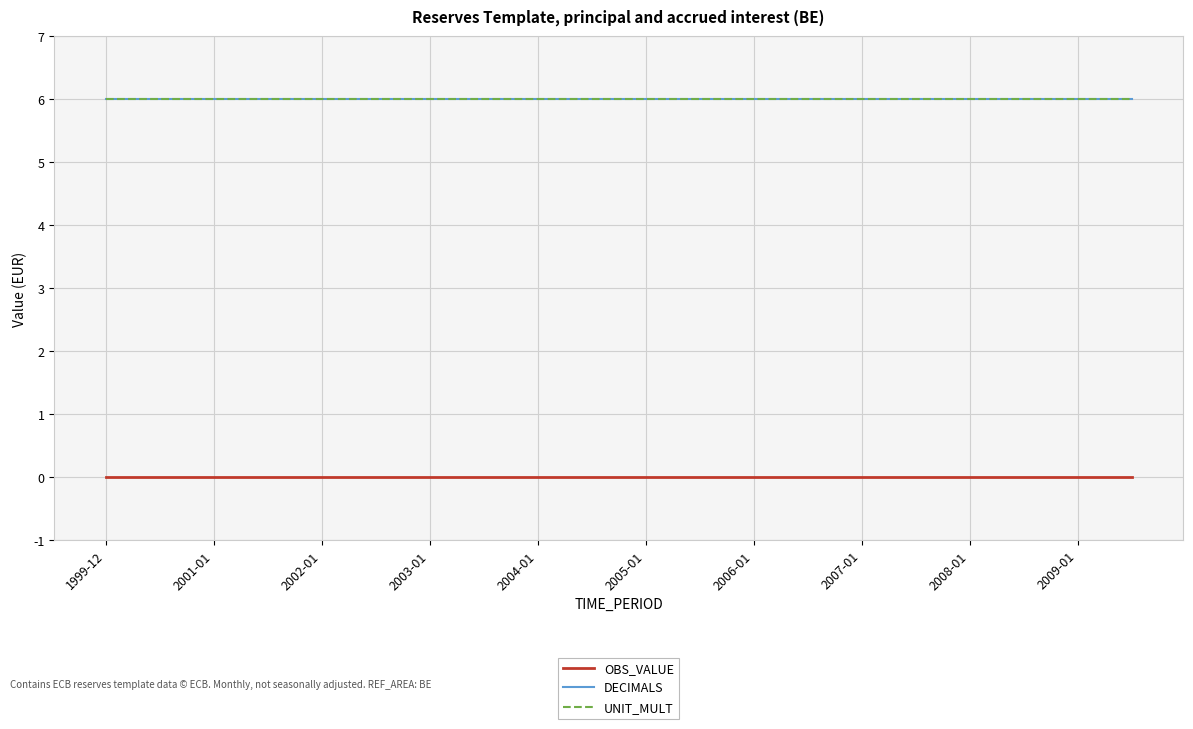

Is this an area chart (filled region under the line)?

No